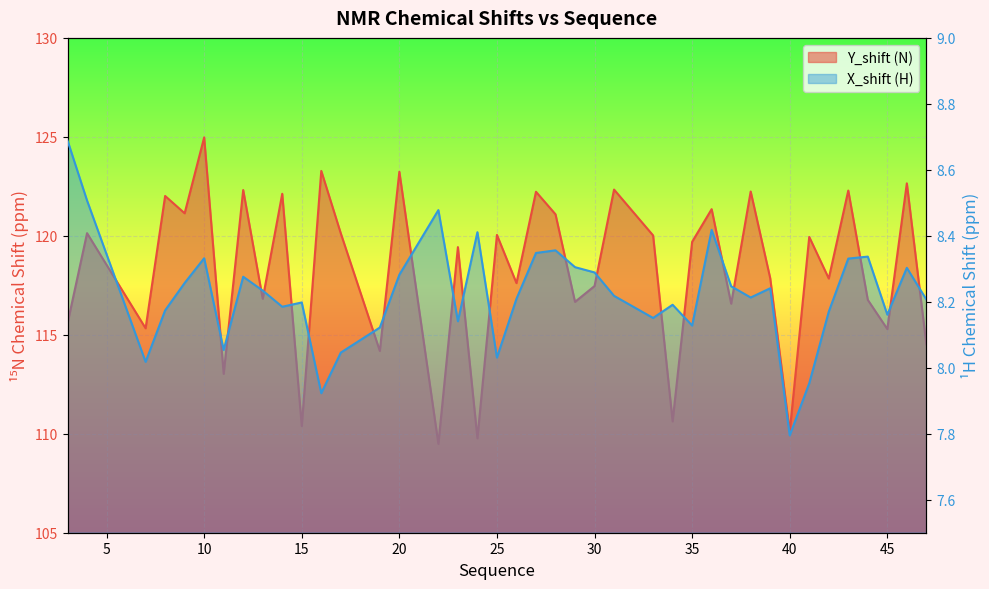

True or false: X_shift and Y_shift intersect in this chart.

False